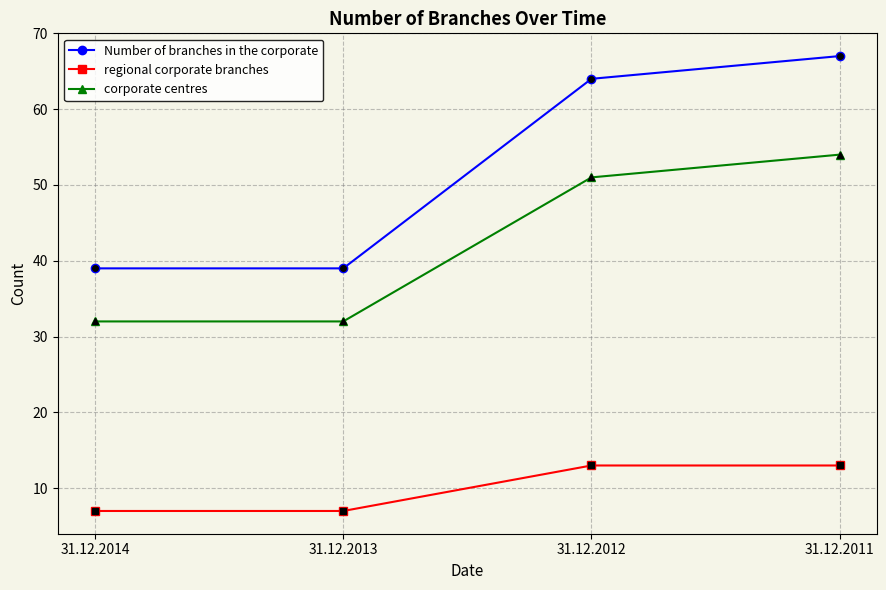

What is the difference between the highest and lowest values at 31.12.2012?

51